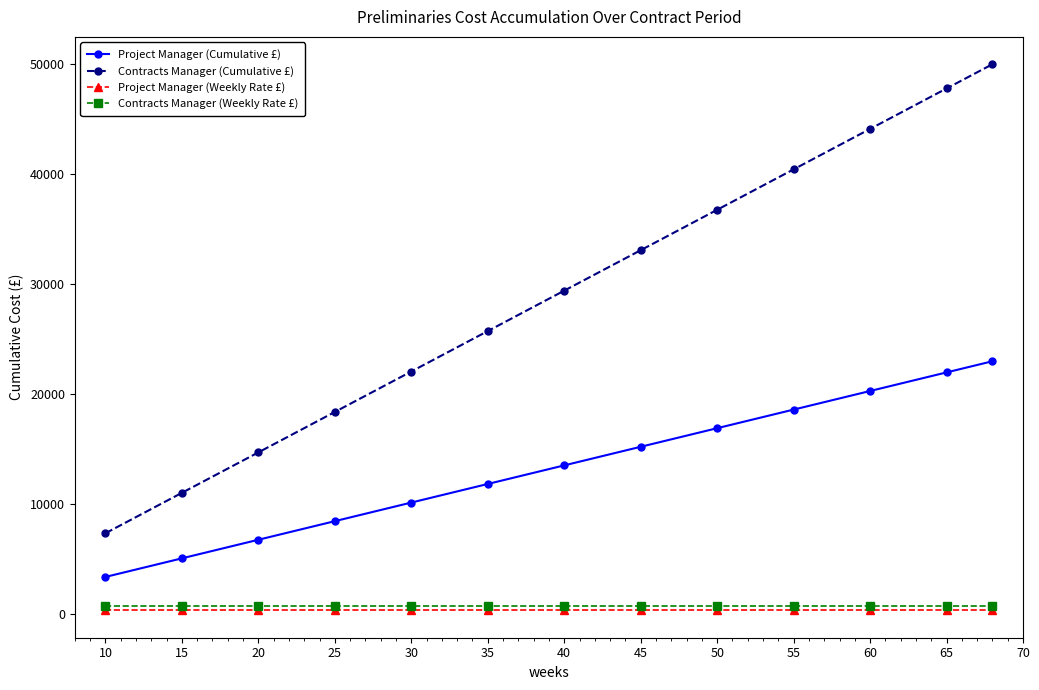

Which series has the largest total across all categories?

Contracts Manager (Cumulative £)